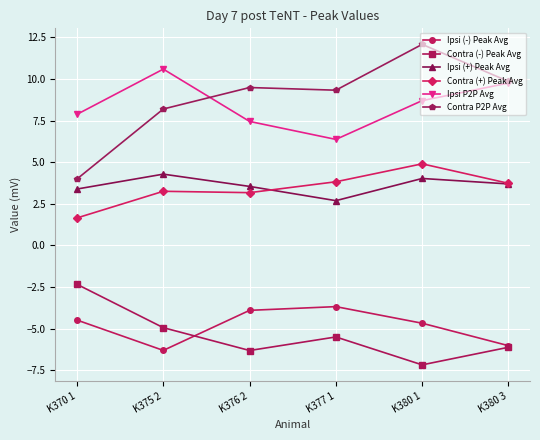

List the series in order of their peak value, lowest first.

Ipsi (-) Peak Avg, Contra (-) Peak Avg, Ipsi (+) Peak Avg, Contra (+) Peak Avg, Ipsi P2P Avg, Contra P2P Avg